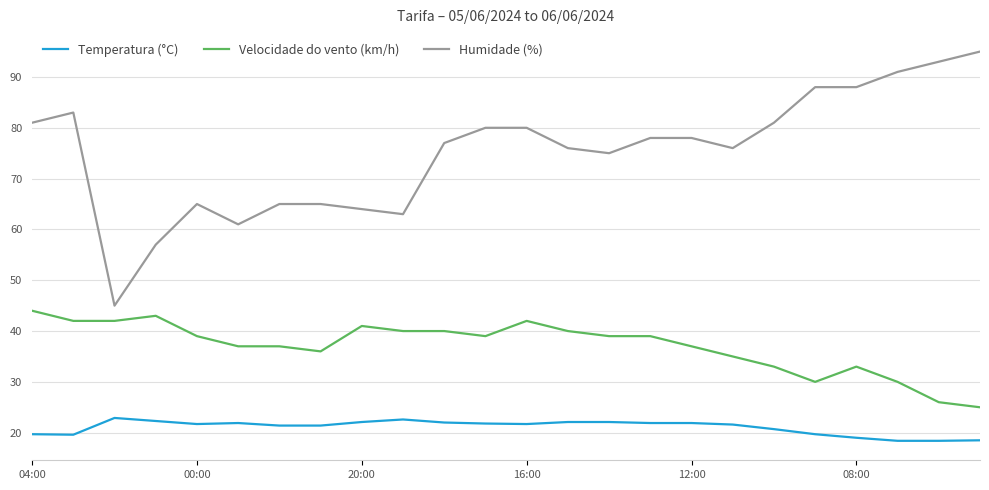

What is the difference between the maximum and minimum values in the Humidade (%) series?

50.0